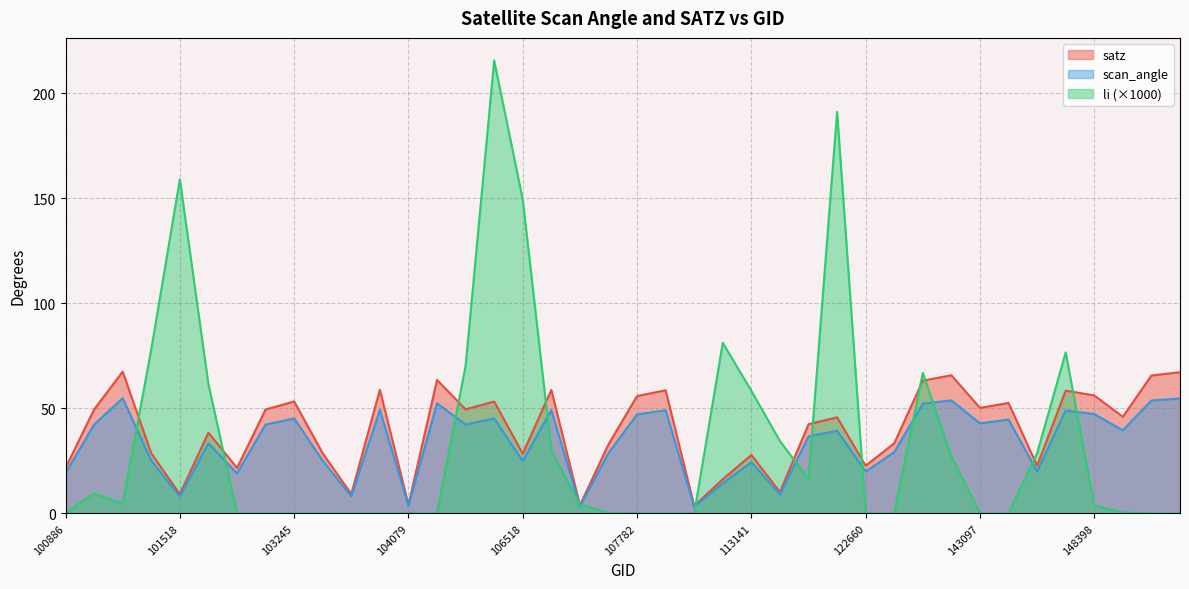

Reading right to left, extract all data points from this chart.

satz: 149602=67.2	149591=65.6	148812=46.0	148398=56.1	147601=58.4	146061=22.6	143502=52.5	143097=50.2	140194=65.7	136136=63.2	132798=33.4	122660=22.7	119535=45.7	113477=42.4	113310=10.1	113141=27.8	112283=16.2	110253=3.5	109905=58.6	107782=55.8	107613=32.8	107440=3.8	107093=58.7	106518=28.4	106337=53.2	105968=49.5	104439=63.5	104079=4.1	103846=58.8	103484=9.2	103364=28.5	103245=53.3	102999=49.4	102879=21.6	102022=38.4	101518=9.1	101395=28.6	101147=67.5	101013=49.4	100886=21.6
scan_angle: 149602=54.7	149591=53.7	148812=39.5	148398=47.3	147601=48.9	146061=19.9	143502=44.6	143097=42.8	140194=53.8	136136=52.2	132798=29.1	122660=19.9	119535=39.3	113477=36.6	113310=8.9	113141=24.3	112283=14.3	110253=3.1	109905=49.1	107782=47.1	107613=28.7	107440=3.4	107093=49.2	106518=24.9	106337=45.1	105968=42.3	104439=52.4	104079=3.6	103846=49.2	103484=8.1	103364=25.0	103245=45.2	102999=42.2	102879=19.0	102022=33.3	101518=8.0	101395=25.0	101147=54.8	101013=42.2	100886=19.0
li: 149602=0.0	149591=0.0	148812=0.3	148398=3.7	147601=76.6	146061=28.6	143502=0.0	143097=0.0	140194=26.9	136136=66.9	132798=0.0	122660=0.0	119535=191.1	113477=16.3	113310=34.4	113141=58.3	112283=81.2	110253=0.0	109905=0.0	107782=0.0	107613=0.2	107440=4.2	107093=29.8	106518=149.3	106337=215.6	105968=70.2	104439=0.0	104079=0.0	103846=0.0	103484=0.0	103364=0.0	103245=0.0	102999=0.0	102879=0.0	102022=61.5	101518=159.0	101395=78.1	101147=4.5	101013=9.4	100886=0.3